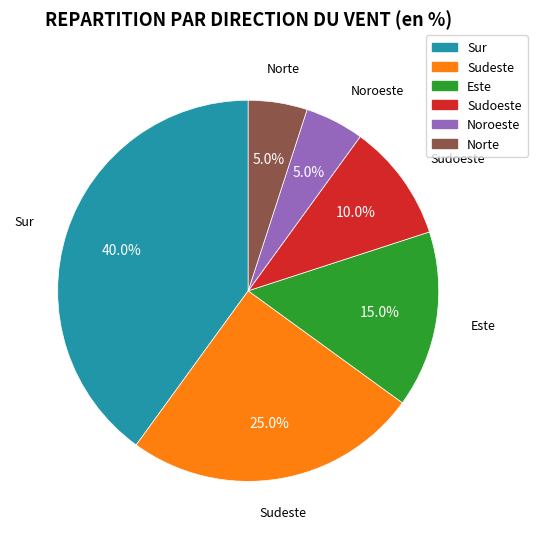

Does Sudeste account for over 50% of the chart?

No